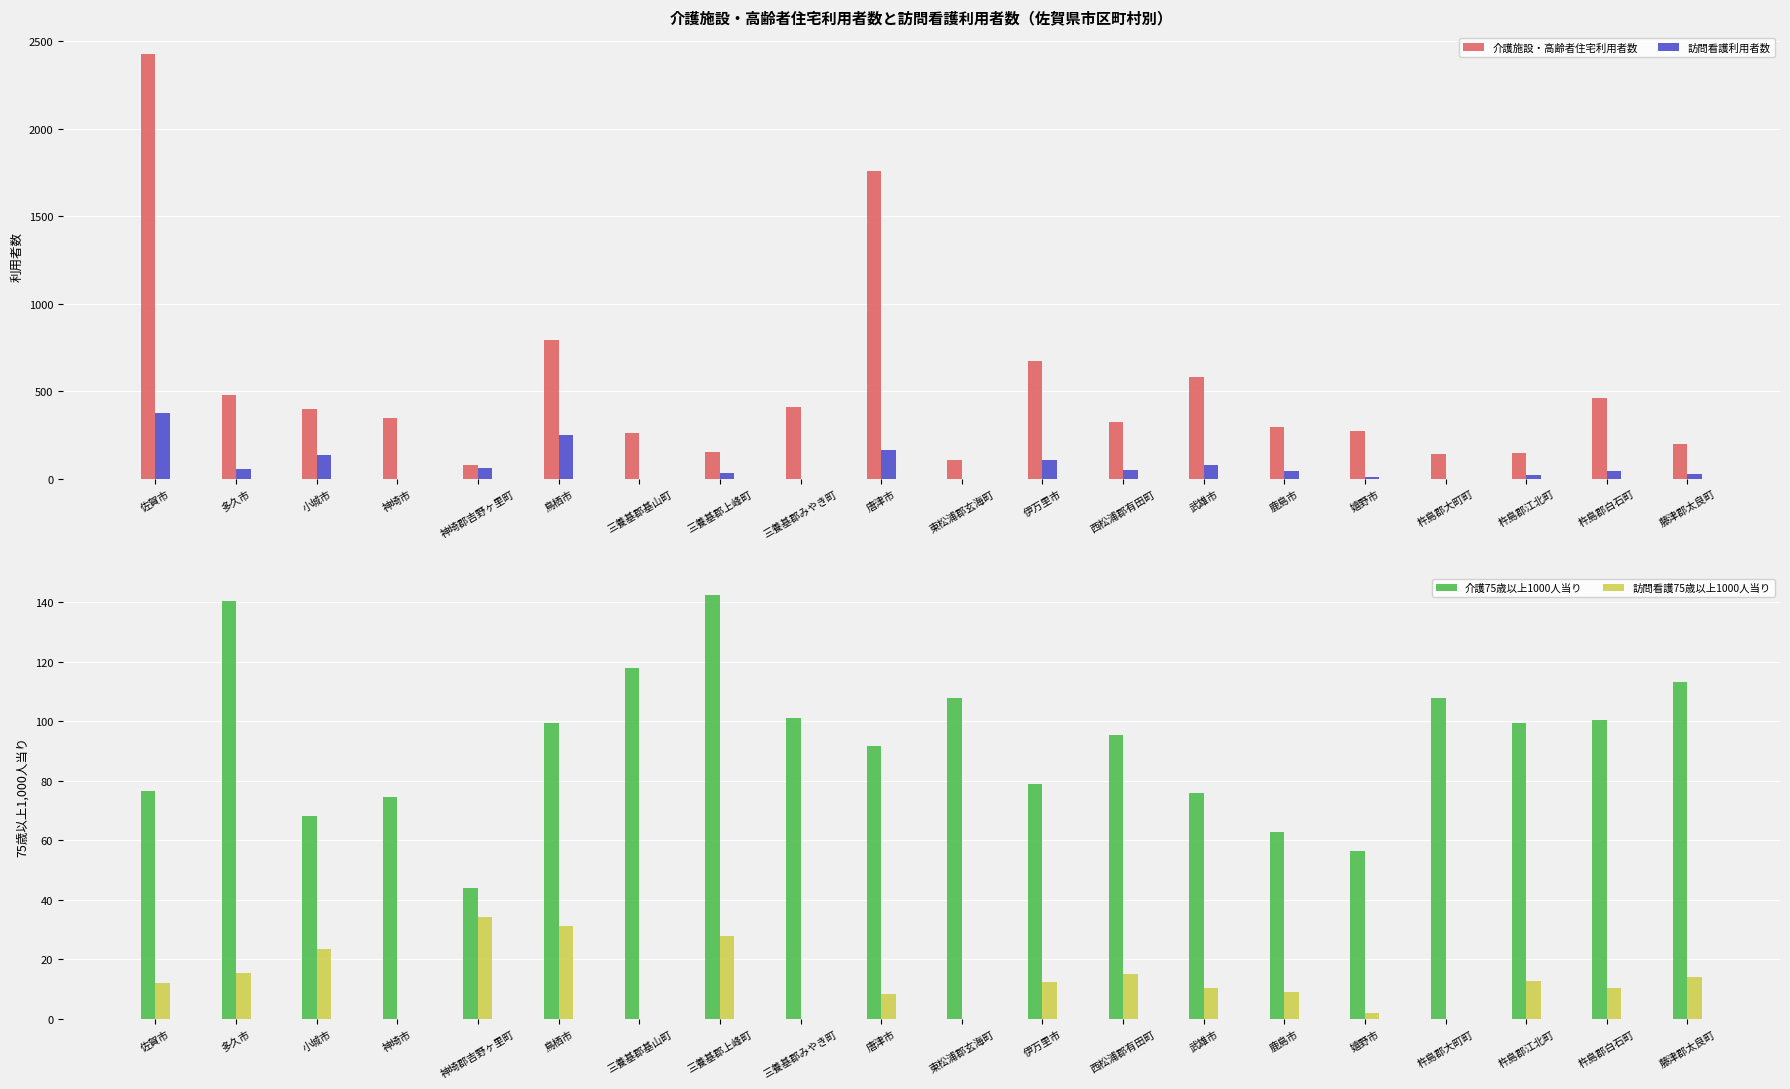

List the series in order of their peak value, highest first.

介護施設・高齢者住宅利用者数, 訪問看護利用者数, 介護75歳以上1000人当り, 訪問看護75歳以上1000人当り